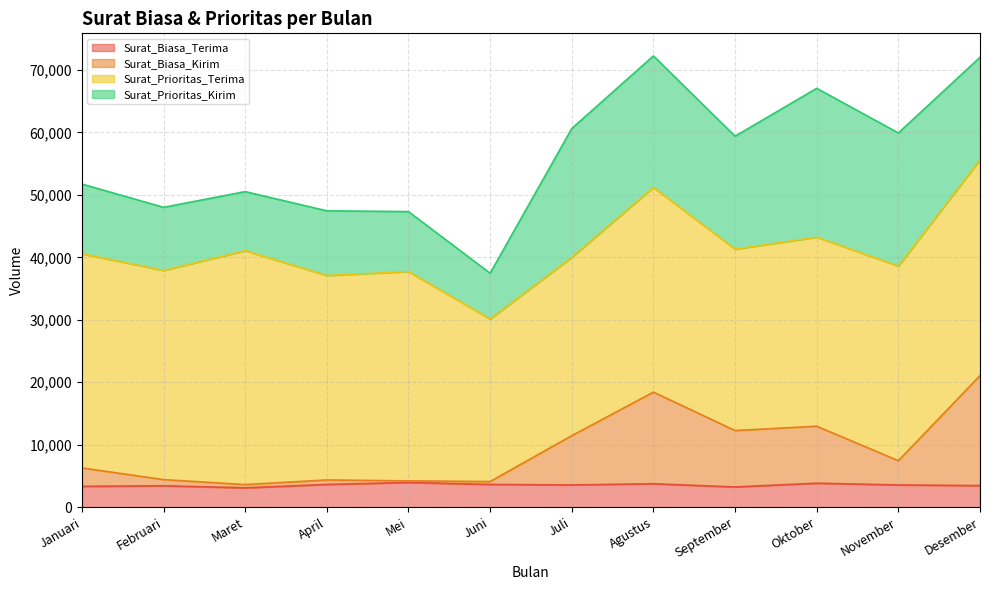

Which label corresponds to the largest value in the chart?

Desember